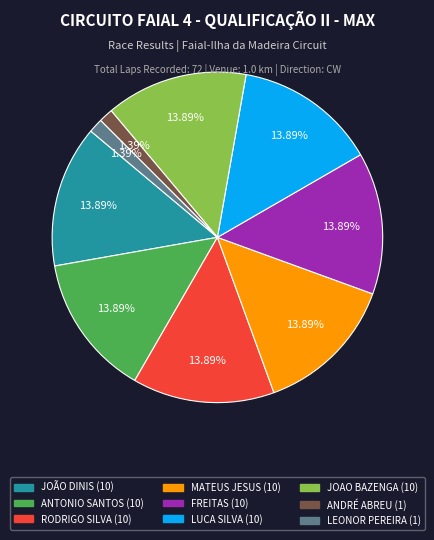

Is there any slice that represents more than half of the pie?

No